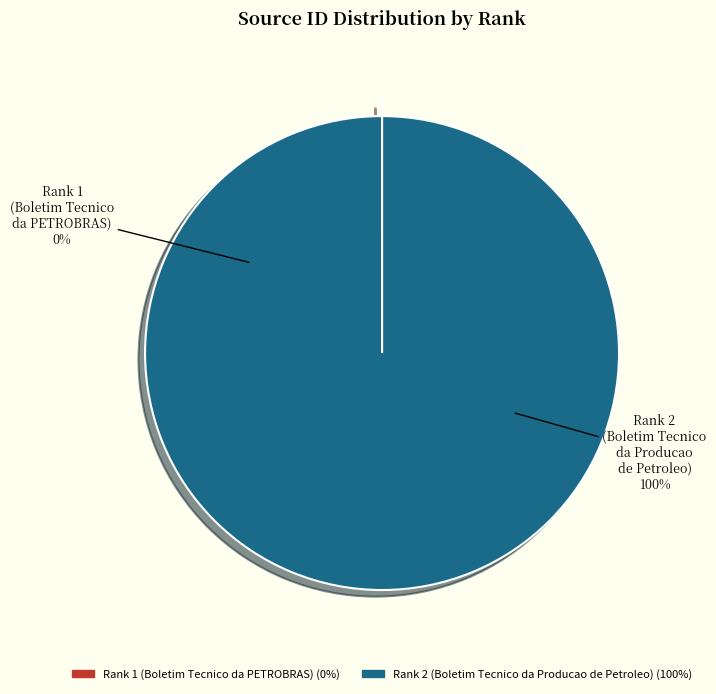

Do Rank 1
(Boletim Tecnico
da PETROBRAS) and Rank 2
(Boletim Tecnico
da Producao
de Petroleo) together represent more than half of the pie?

Yes